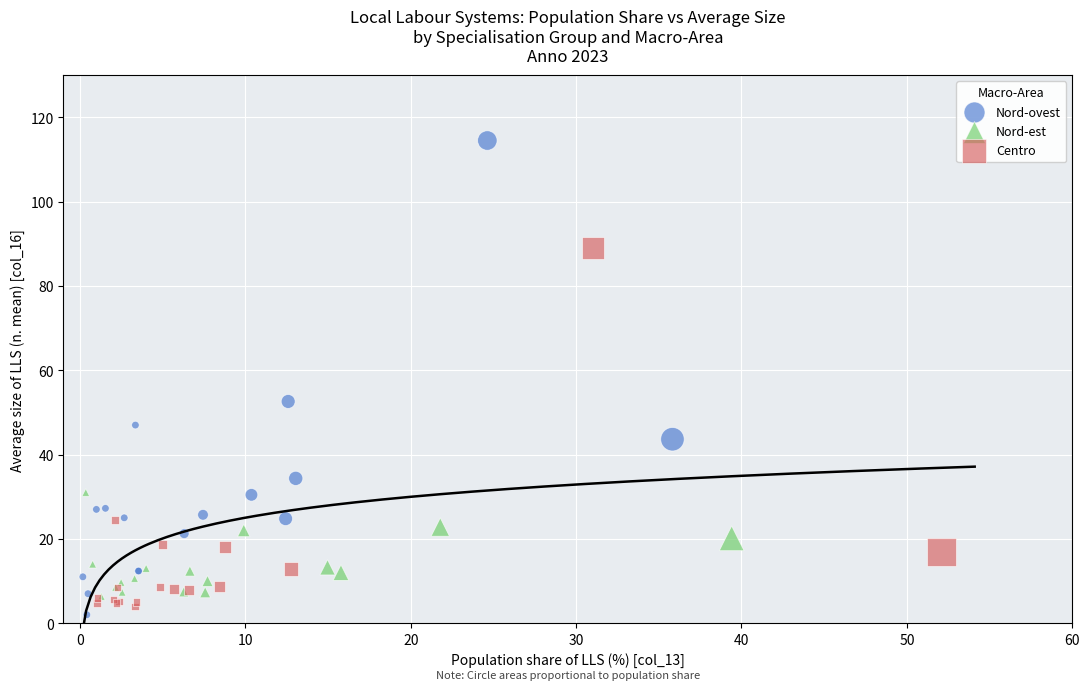

Which series has the widest spread of Y values?

Nord-ovest